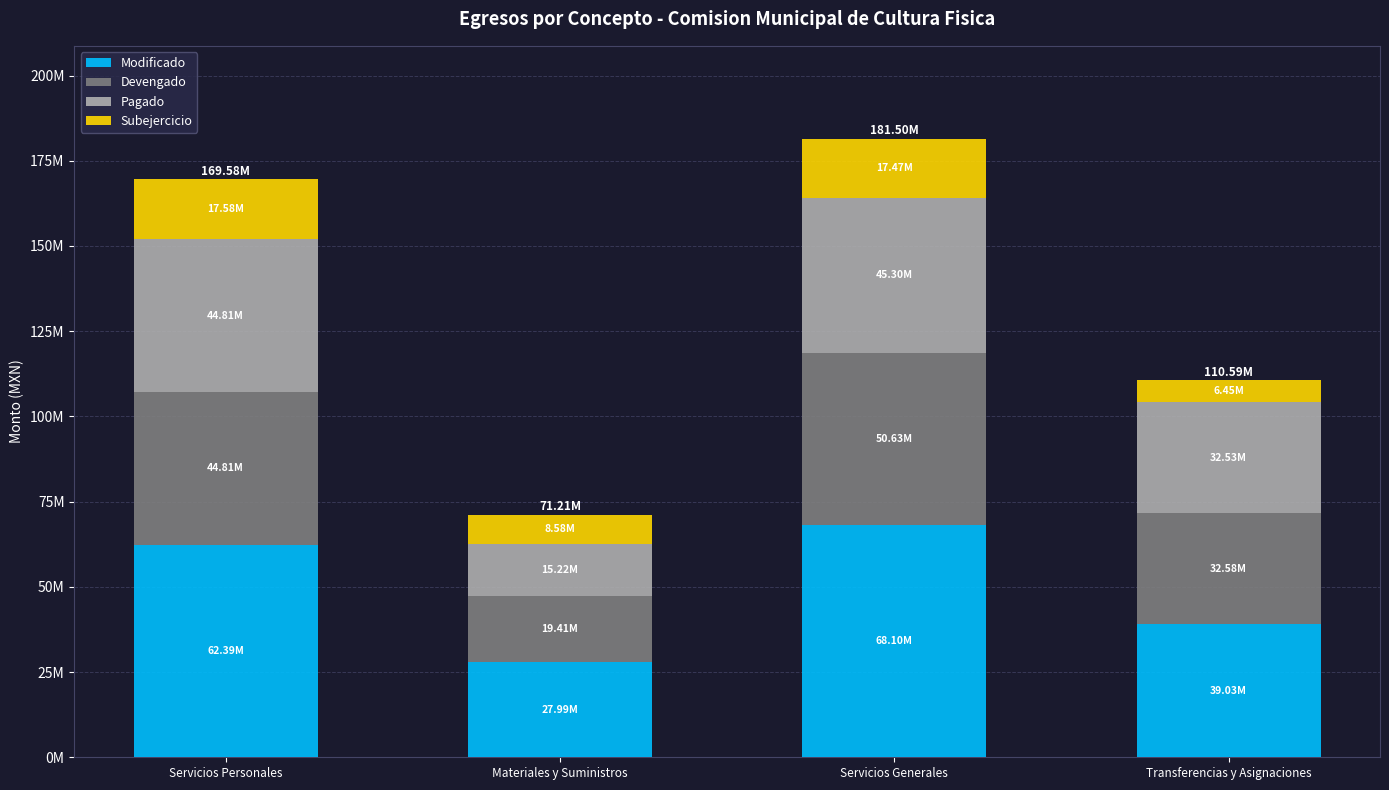

Rank the series by their maximum value, from highest to lowest.

Modificado, Devengado, Pagado, Subejercicio